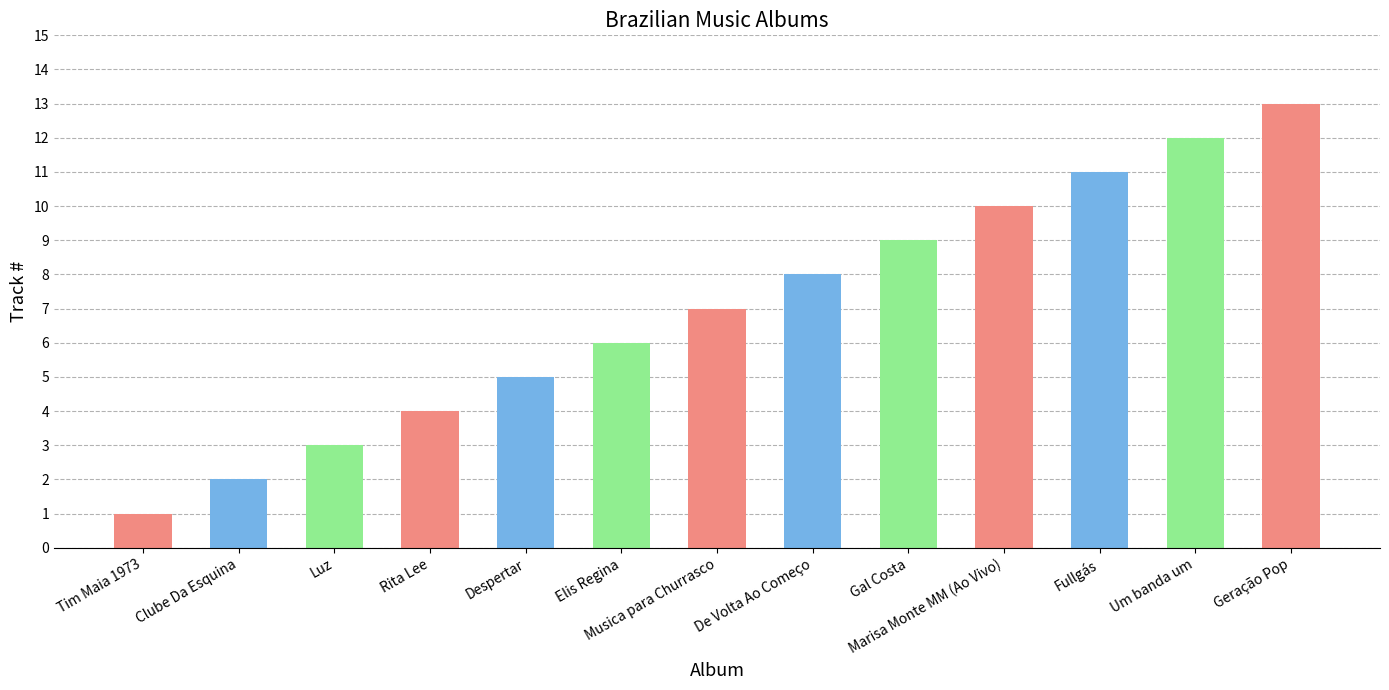

What is the approximate value at Fullgás?

11